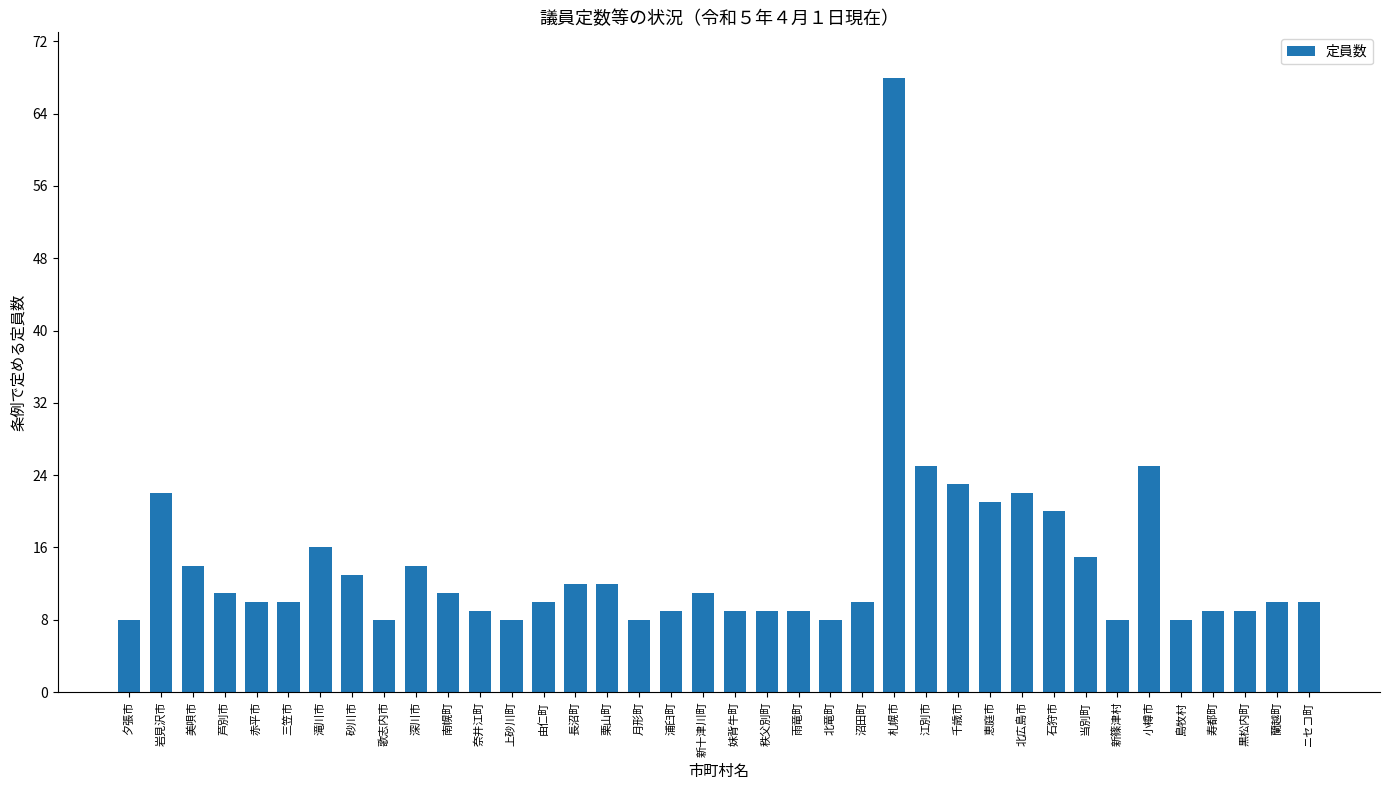

Which has a higher value, 雨竜町 or 札幌市?

札幌市